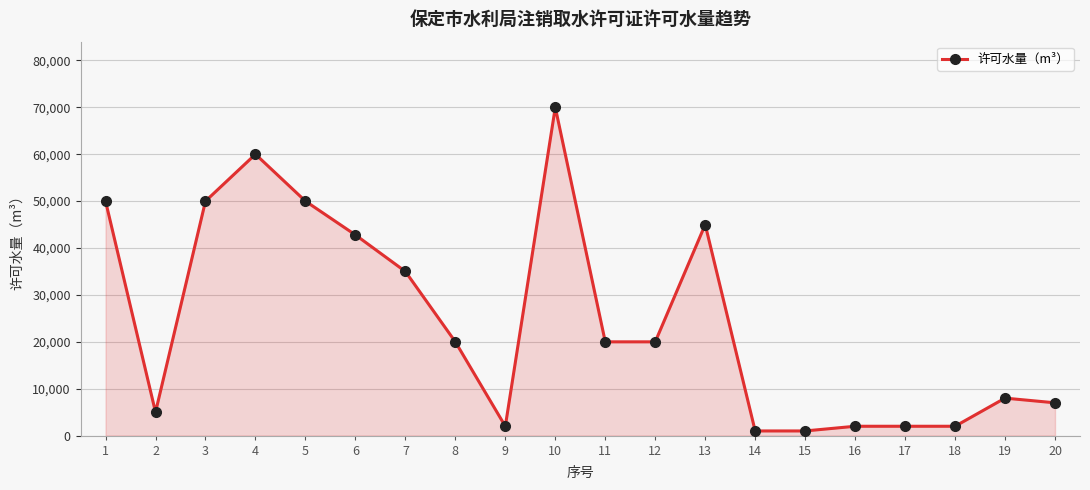

True or false: there are more than 2 points higher than both neighbors.

True